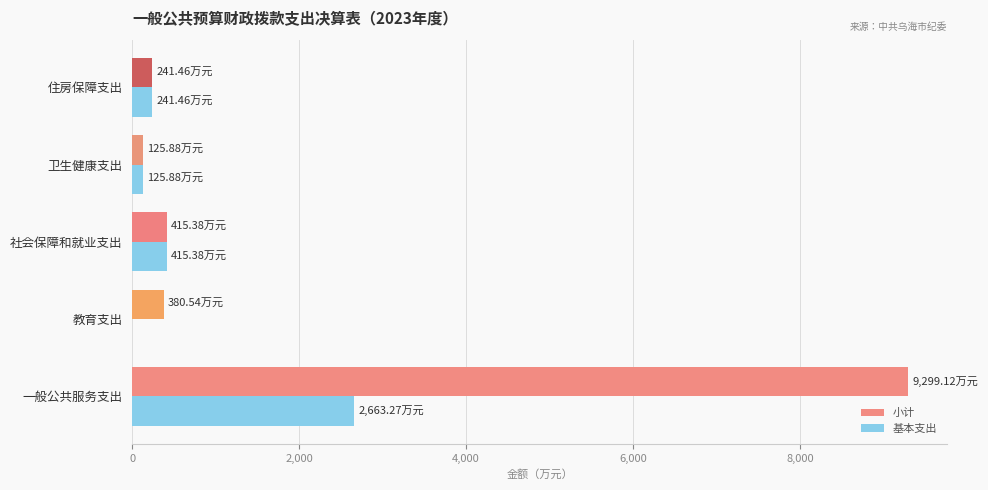

Which category has the highest value in the 基本支出 series?

一般公共服务支出